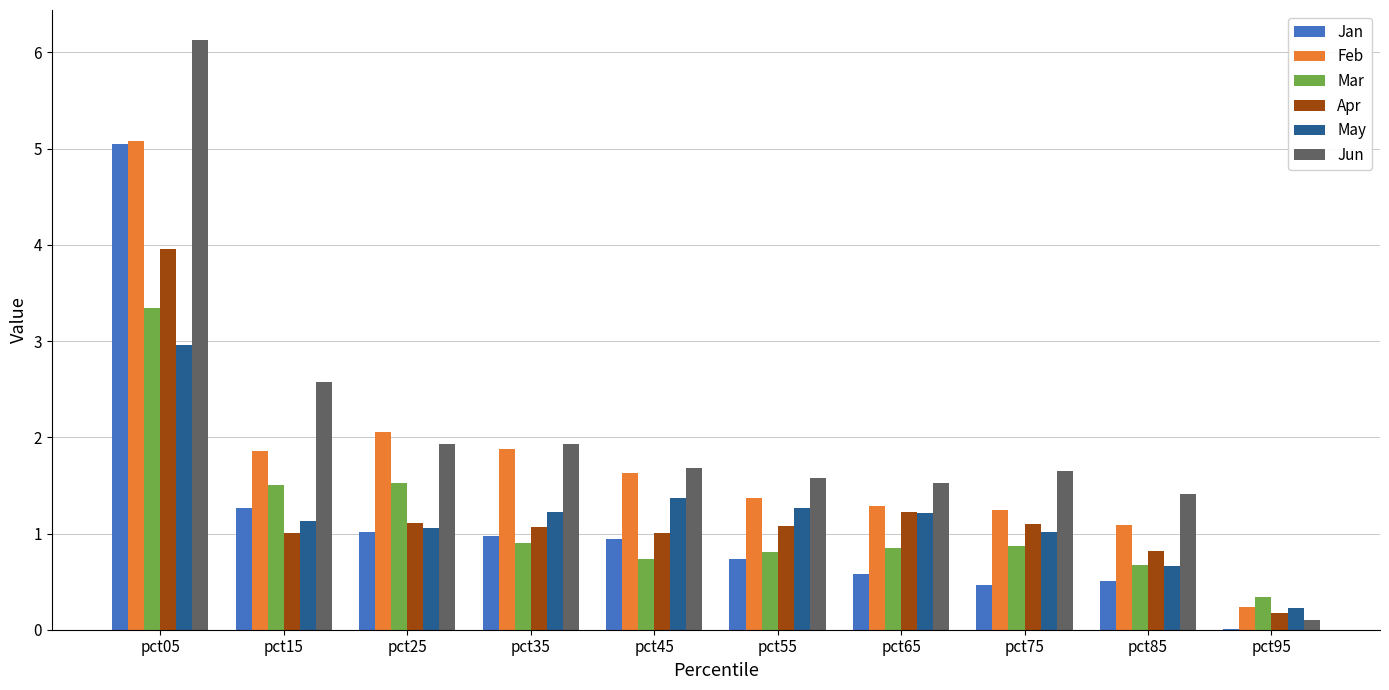

The value of May at pct35 is 0.3. True or false?

False